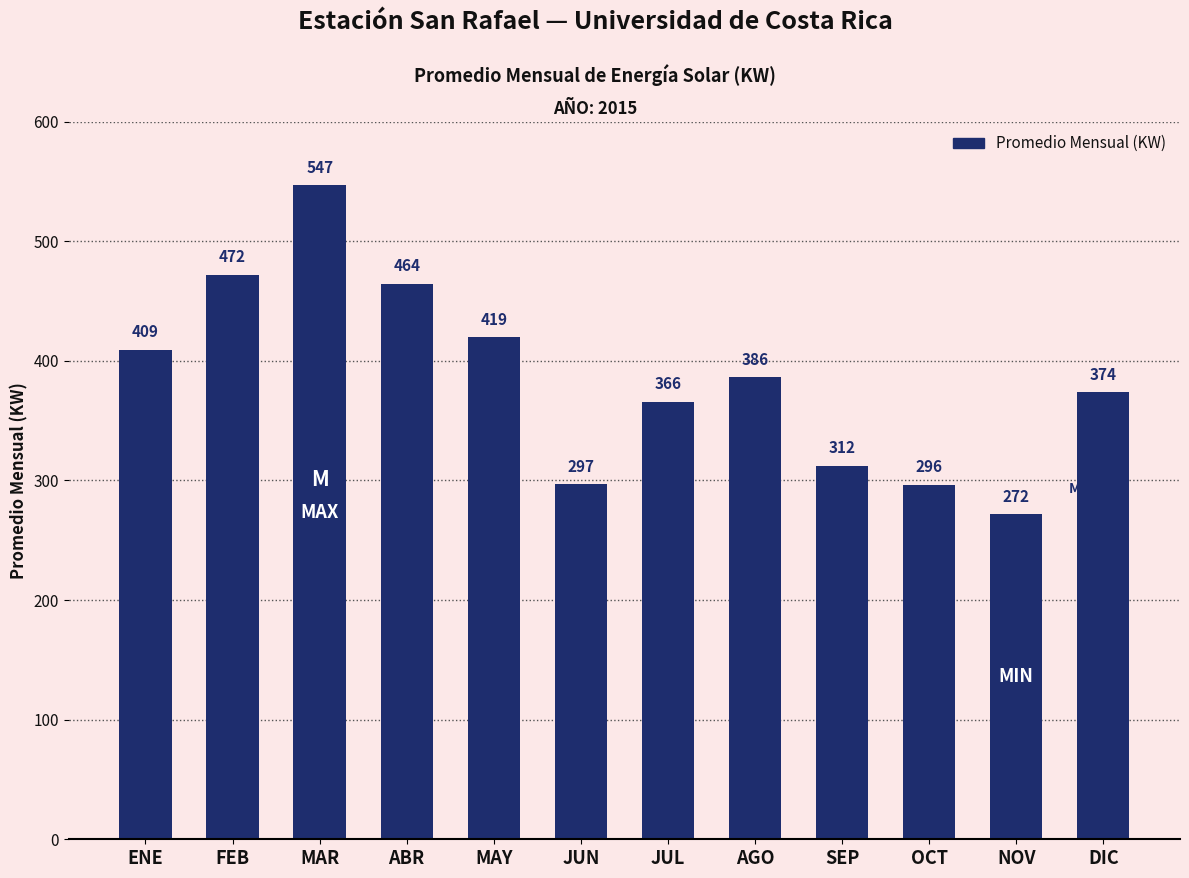

What is the sum of the values at AGO and JUN?

682.6